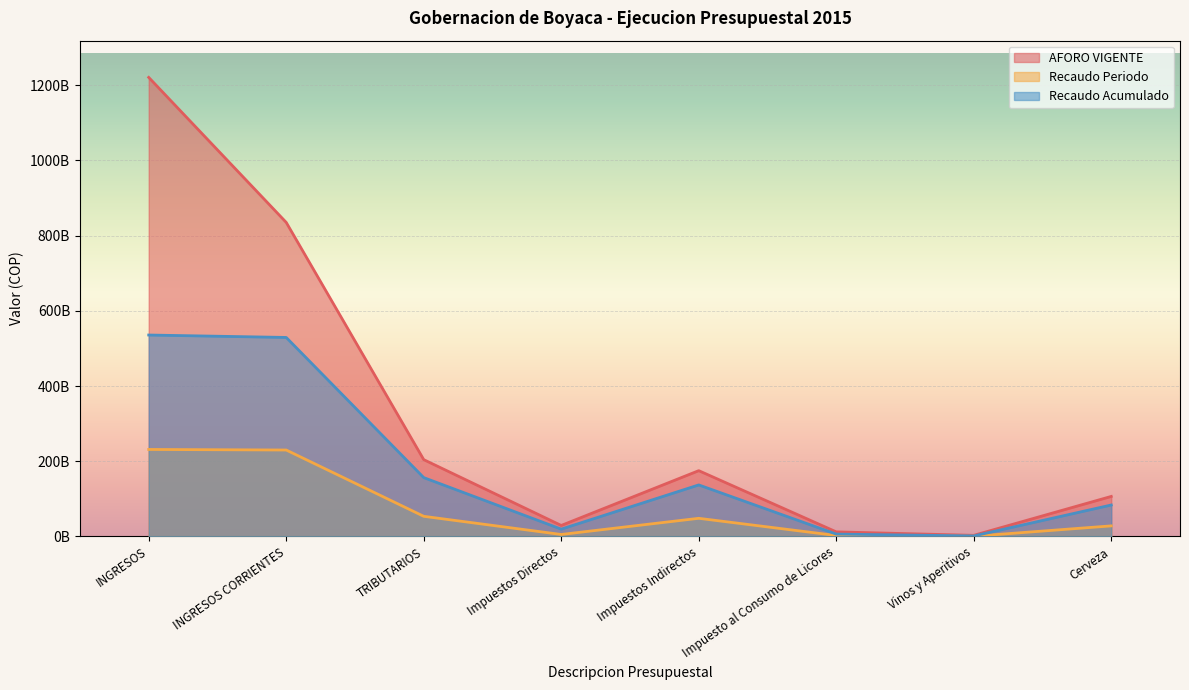

True or false: AFORO VIGENTE and Recaudo Periodo cross at least once.

False